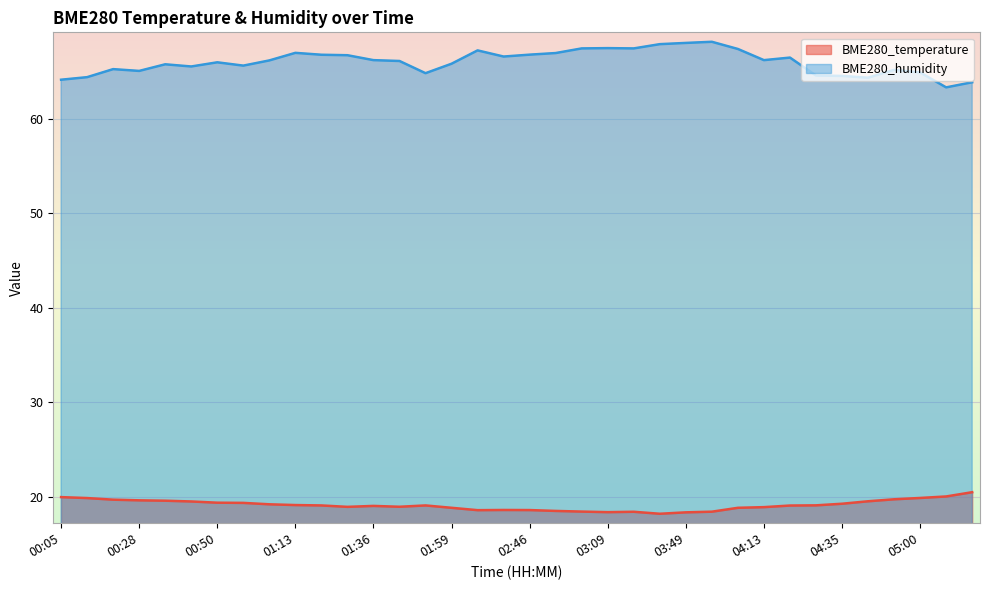

Which series has the largest total across all categories?

BME280_humidity